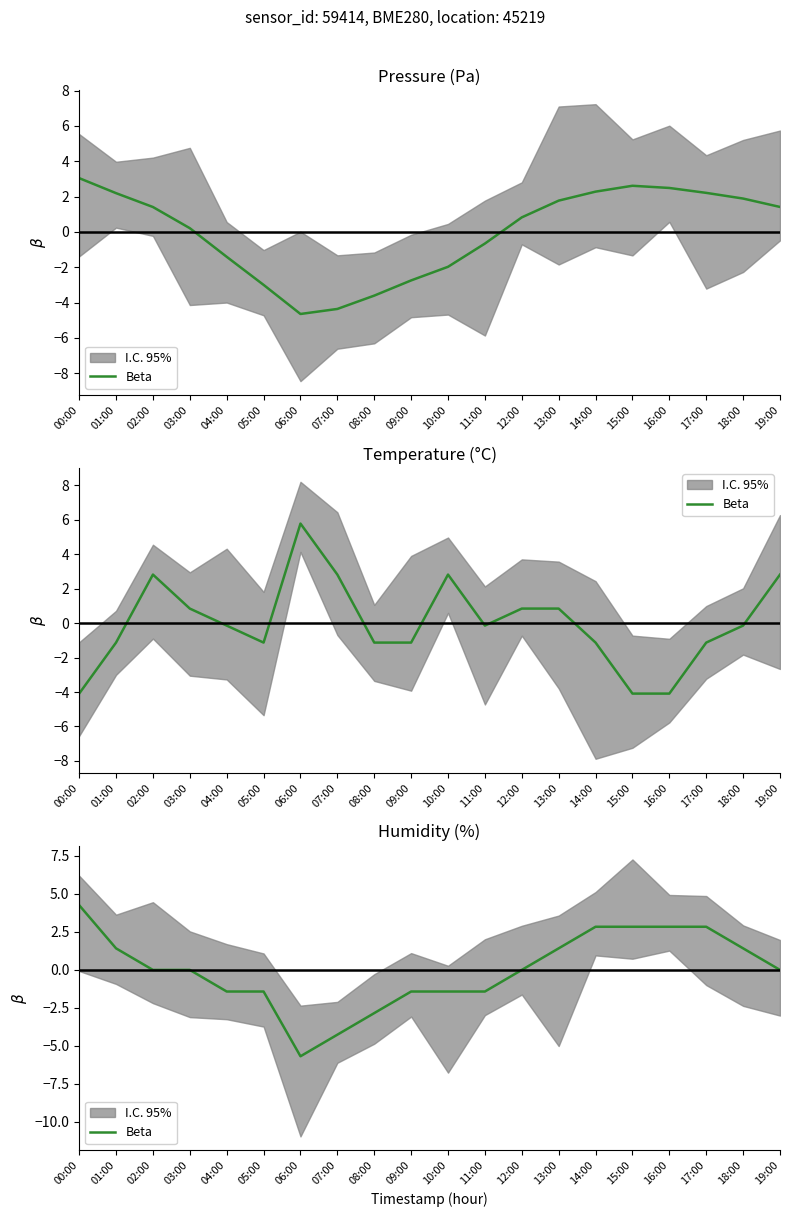

At which category does the data reach its first local valley?

06:00